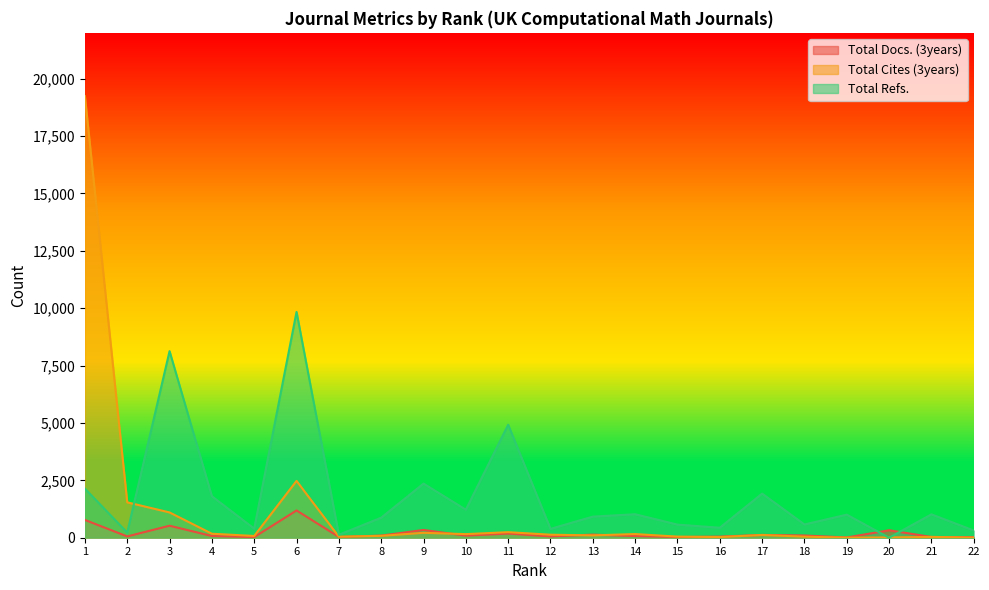

After their last crossing, which series has the higher values: Total Cites (3years) or Total Refs.?

Total Refs.